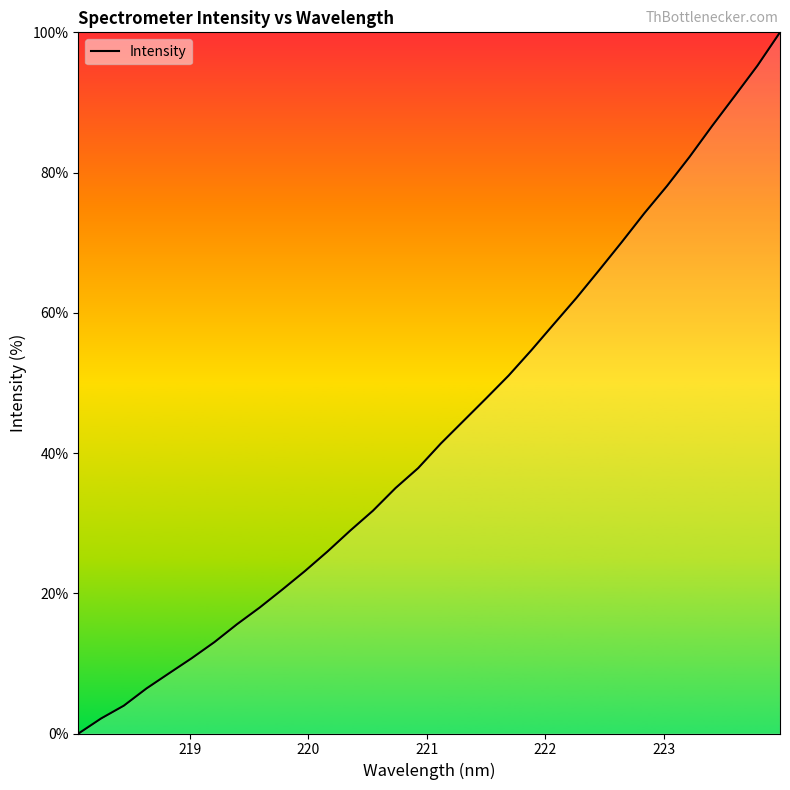

What is the greatest value displayed?

100.0